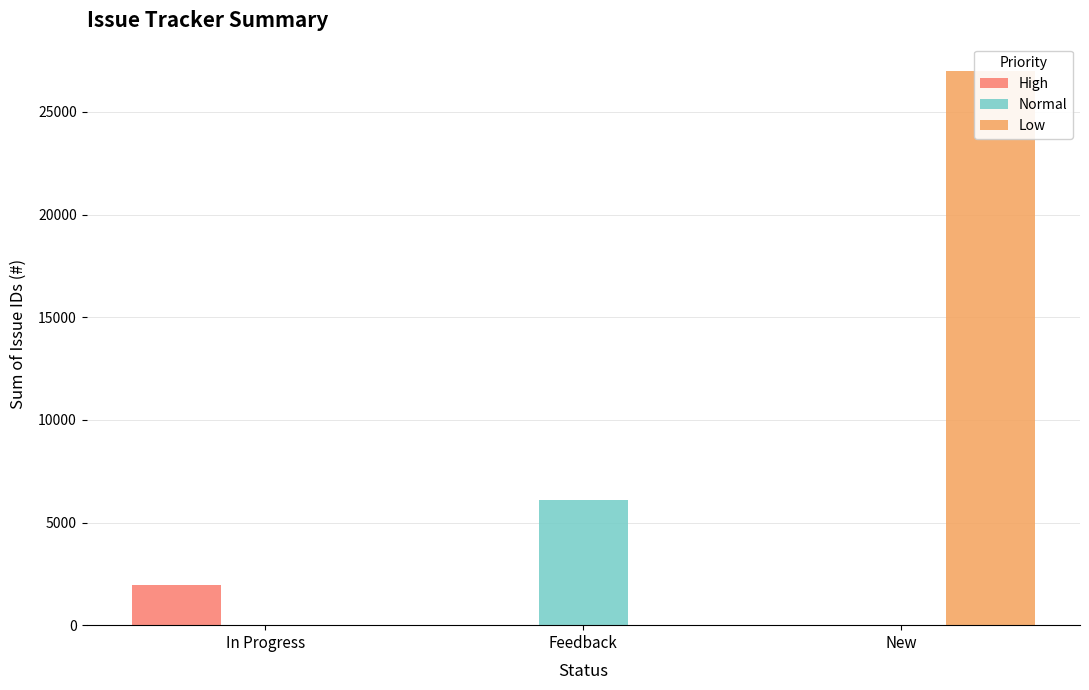

List the series in order of their overall mean, highest first.

Low, Normal, High